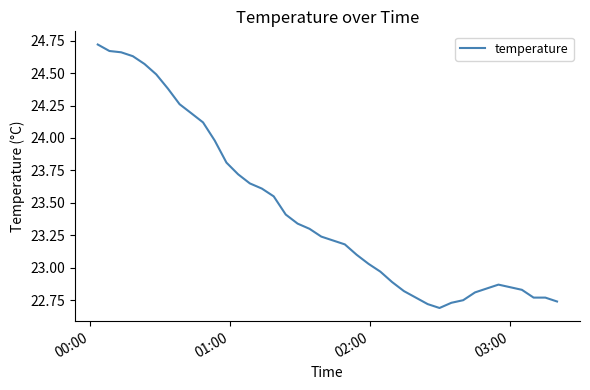

What is the difference between the maximum and minimum values?

2.0